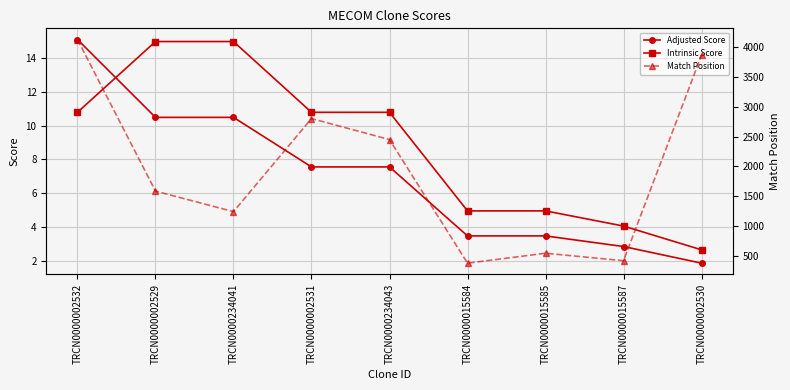

Which series ends up on top after the final intersection of Intrinsic Score and Adjusted Score?

Intrinsic Score